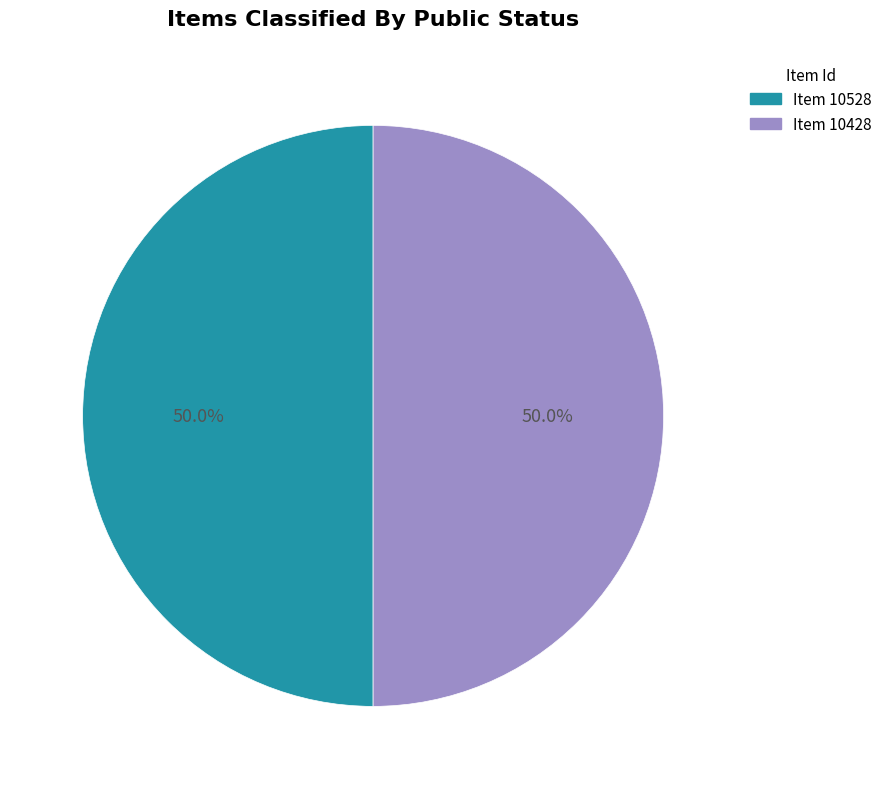

What is the ratio of the value at Item 10528 to the value at Item 10428?

1.0